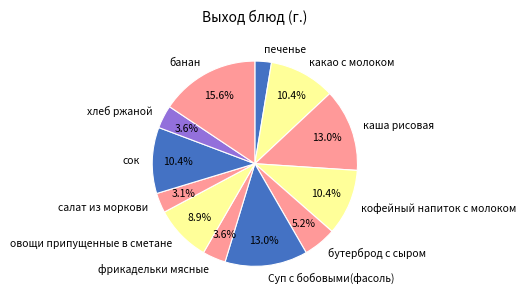

True or false: банан accounts for 16% of the total.

True